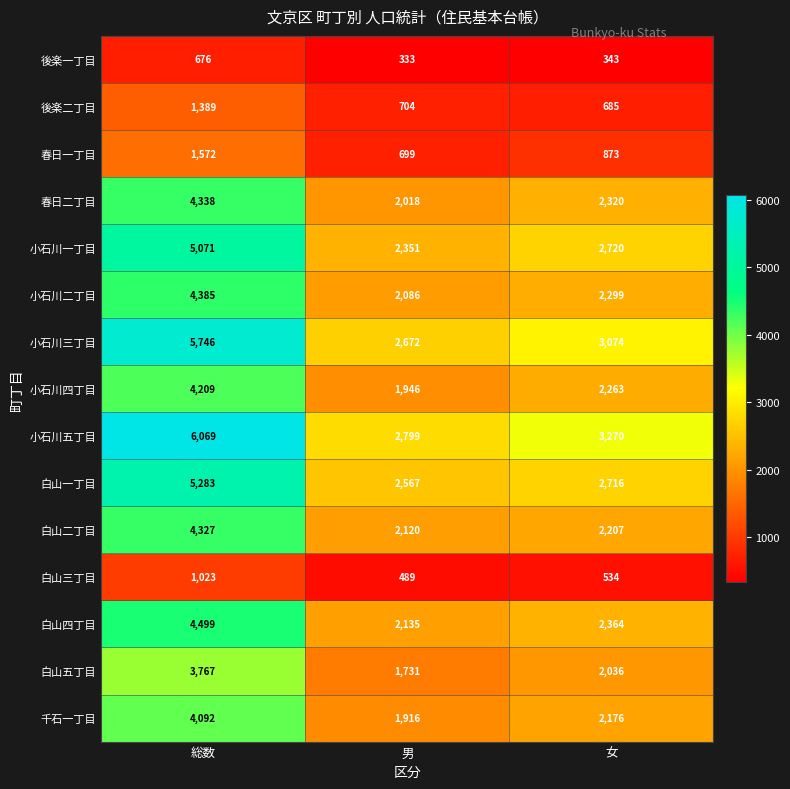

What is the approximate value of 小石川五丁目 at 総数, to the nearest 50?

6050